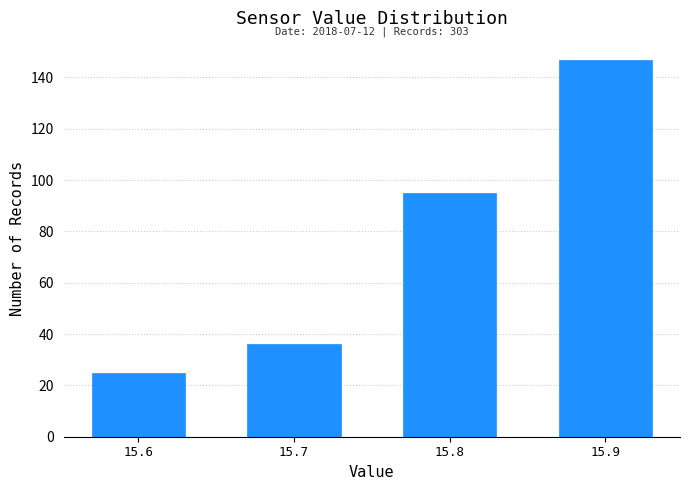

Reading right to left, extract all data points from this chart.

15.9=147	15.8=95	15.7=36	15.6=25